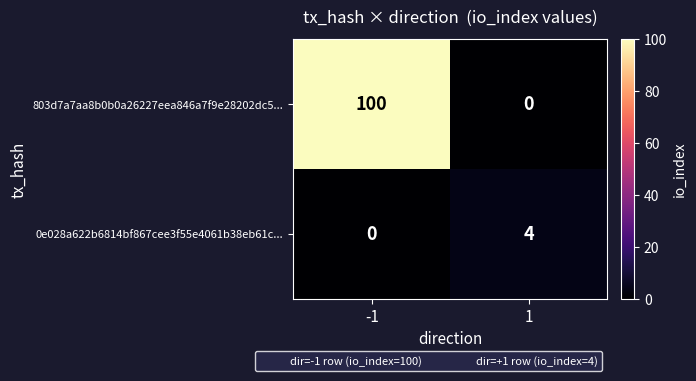

What is the sum of the 0e028a622b6814bf867cee3f55e4061b38eb61c... values at 1 and -1?

4